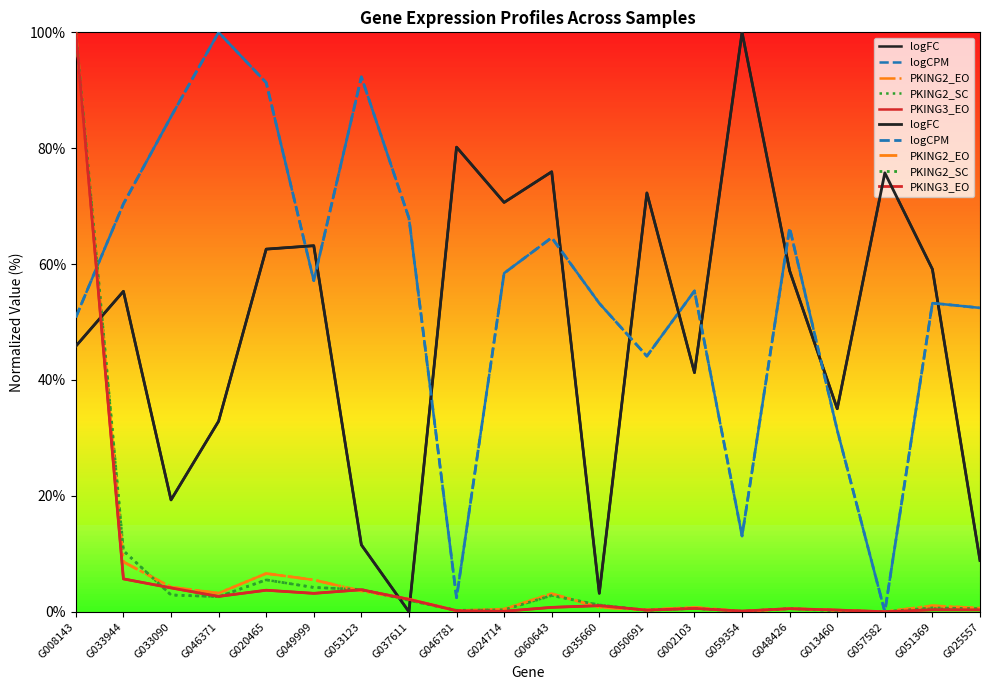

What is the total value across all series at G033944?

150.5